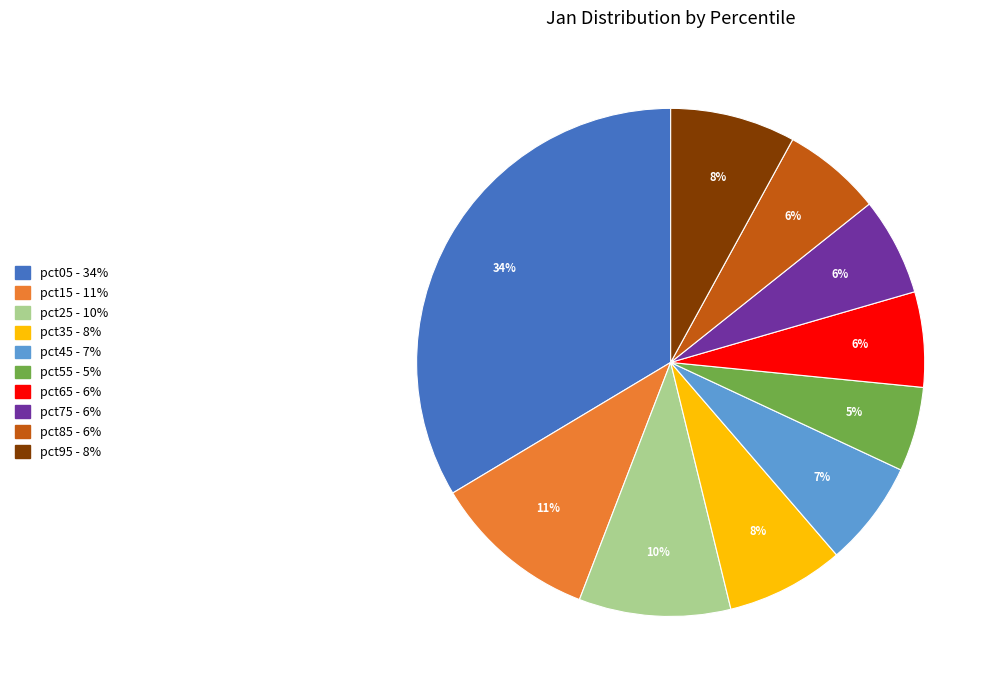

Between pct35 and pct75, which is larger?

pct35